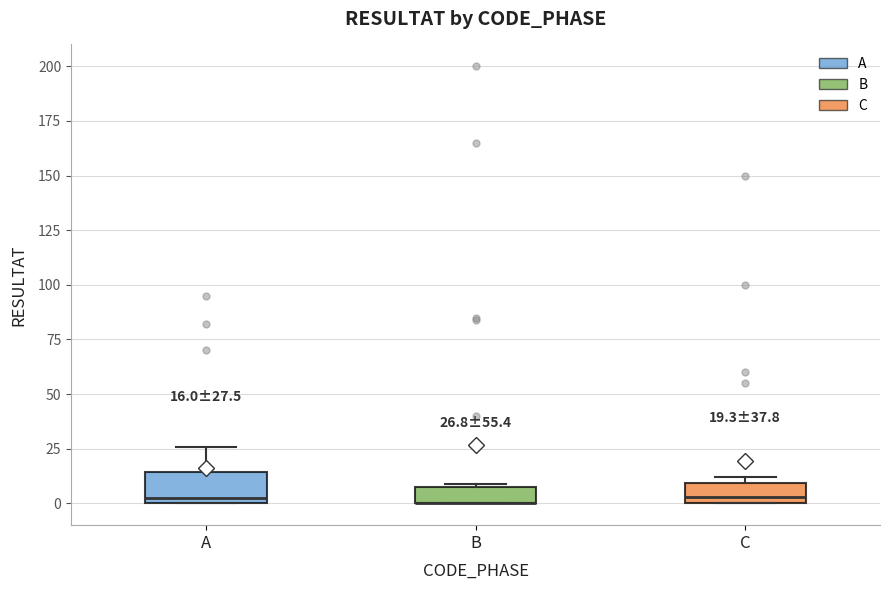

Which box is the tallest, from its lower edge to its upper edge?

A